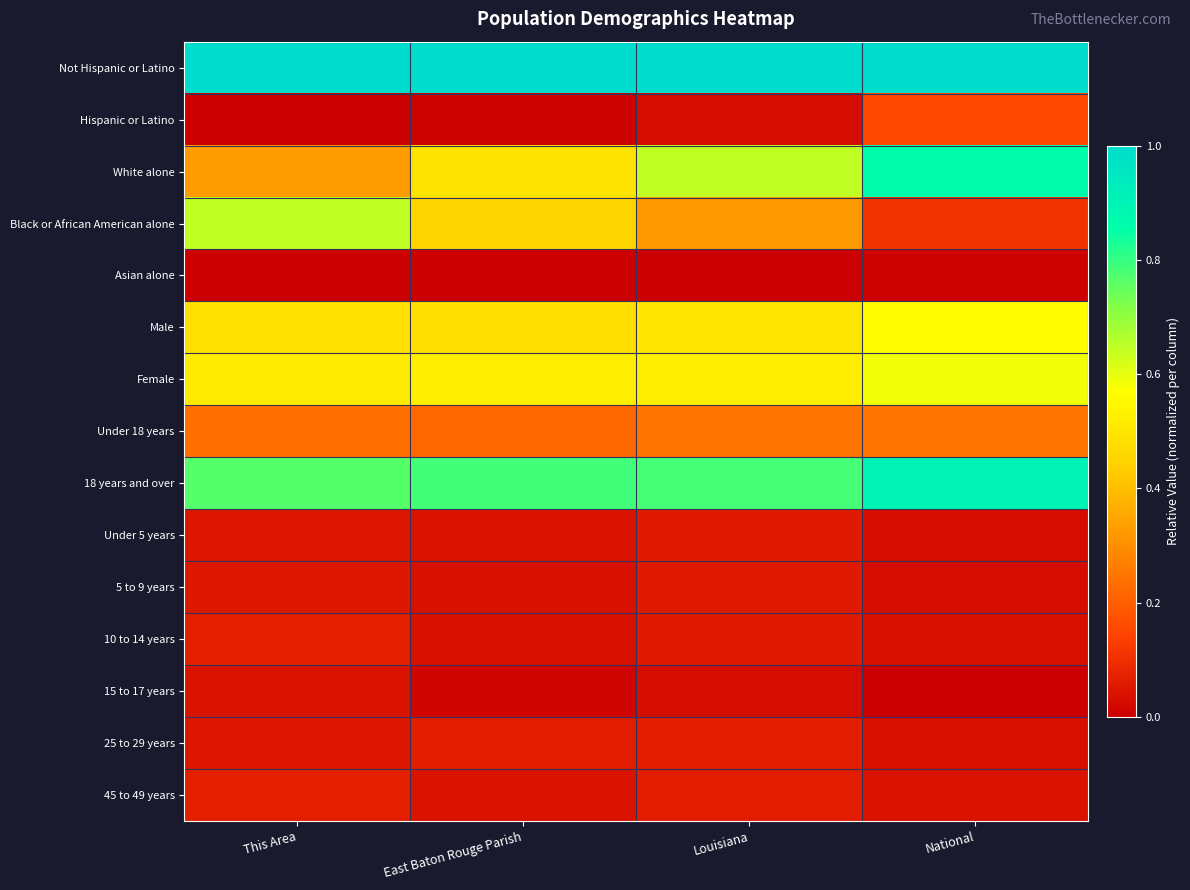

Which label corresponds to the largest value in the chart?

This Area